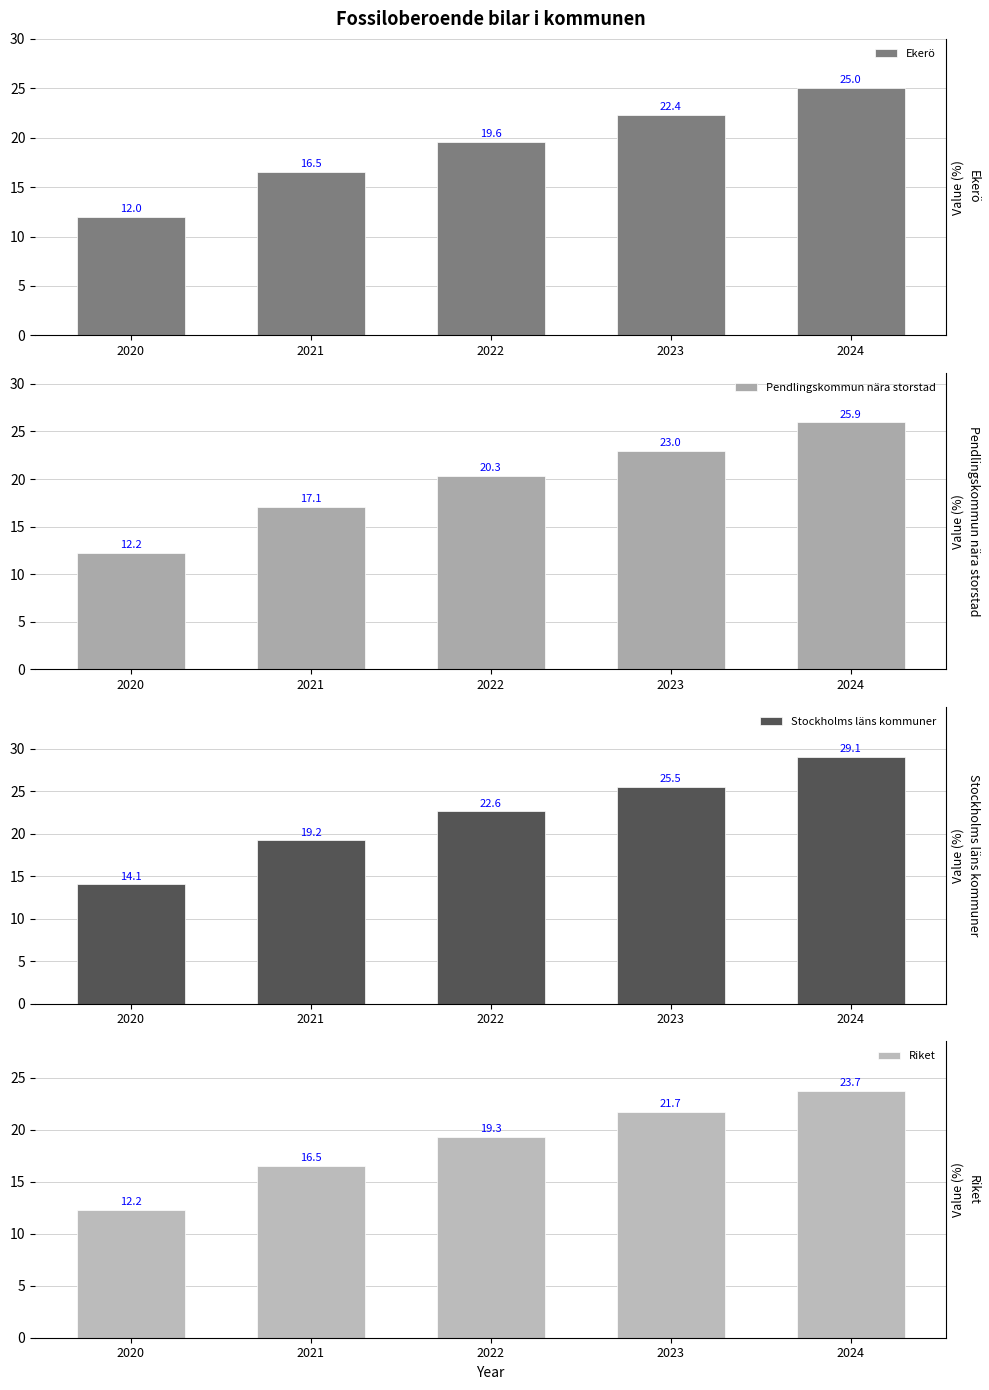

Which series has the largest range (max minus min)?

Stockholms läns kommuner